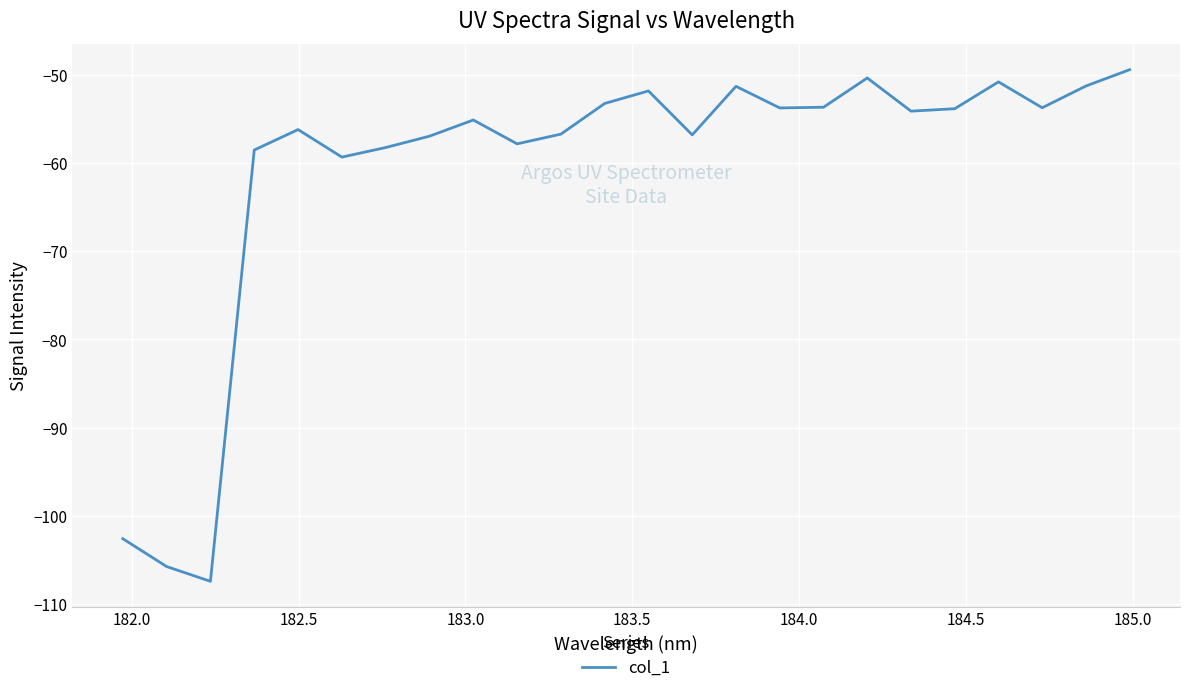

What is the maximum value shown in the chart?

-49.4